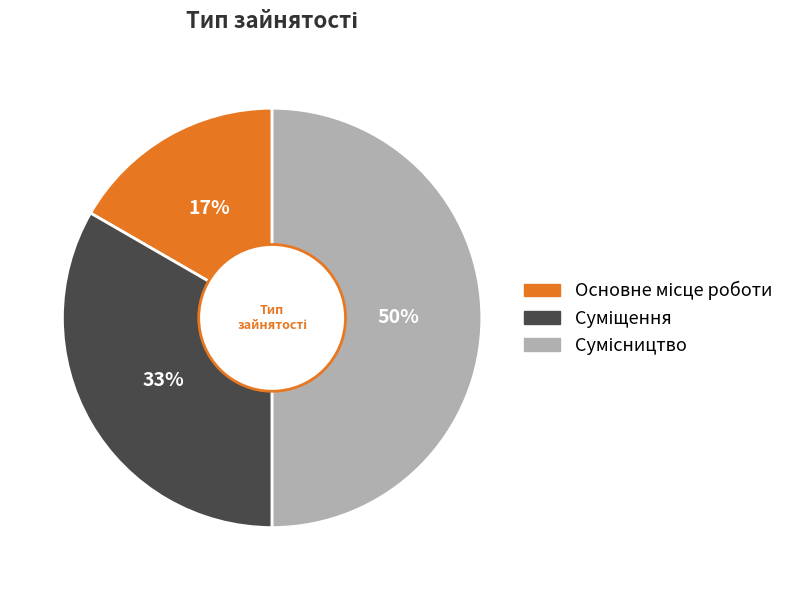

To the nearest percent, what is the average slice percentage?

33%